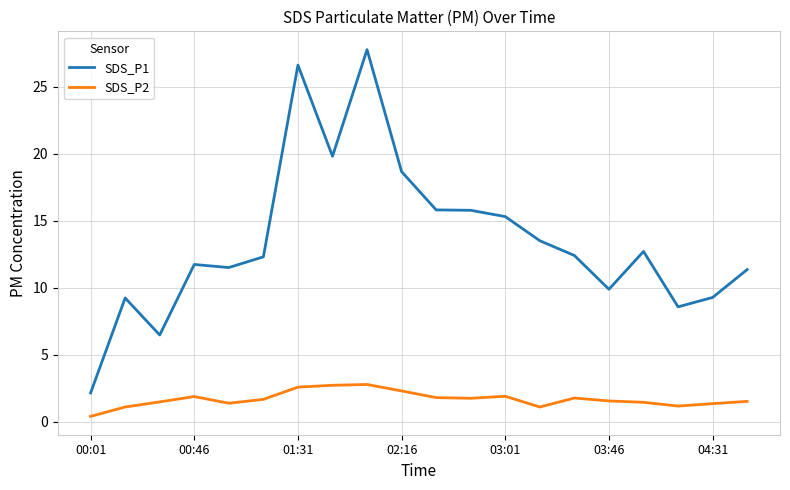

Which series has the largest total across all categories?

SDS_P1